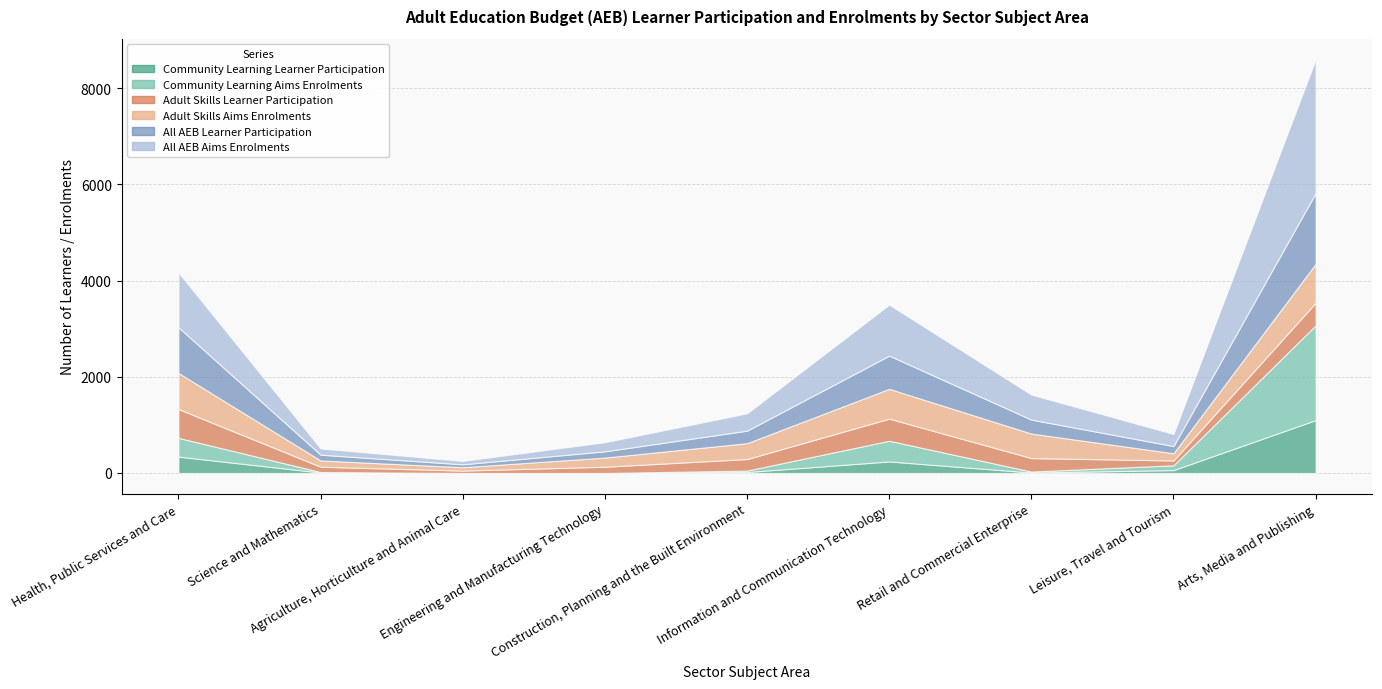

What is the difference between the second highest and minimum values in the Community Learning Aims Enrolments series?

430